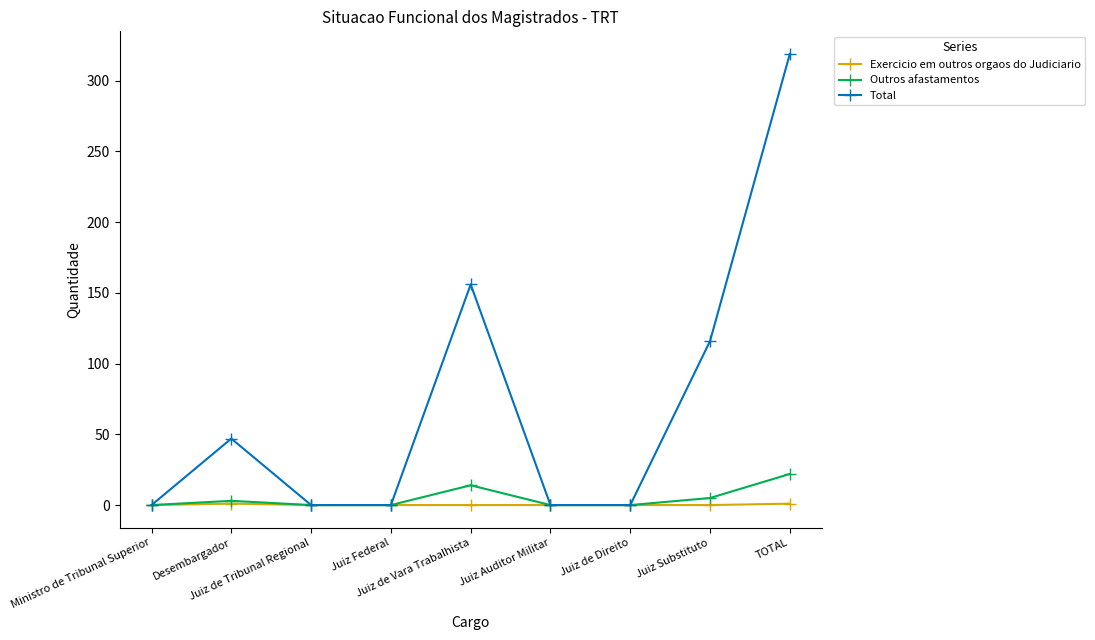

Which series has the widest spread of values?

Total